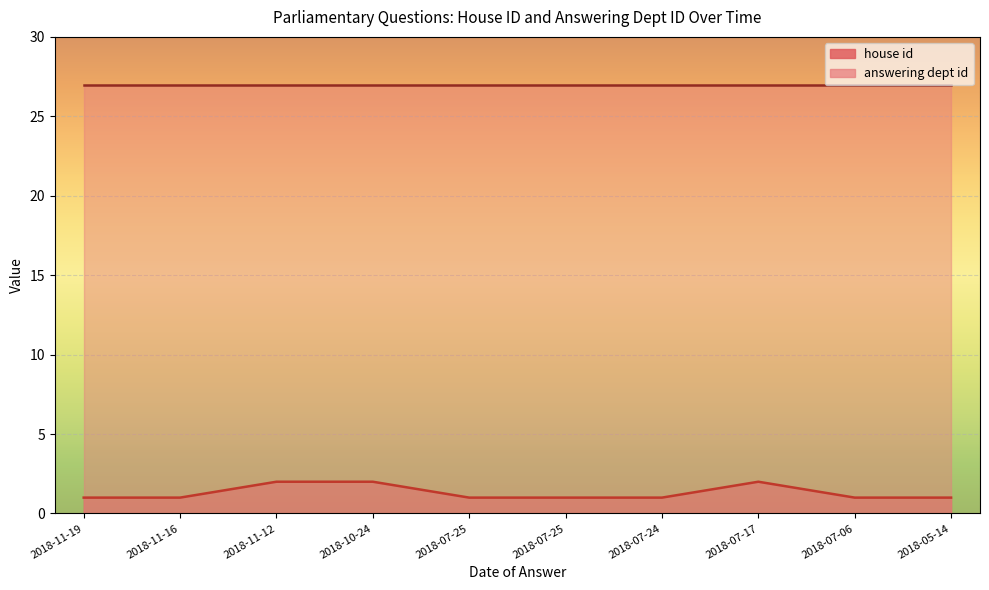

List the labels in order of value, smallest first.

2018-11-19, 2018-11-16, 2018-07-25, 2018-07-25, 2018-07-24, 2018-07-06, 2018-05-14, 2018-11-12, 2018-10-24, 2018-07-17